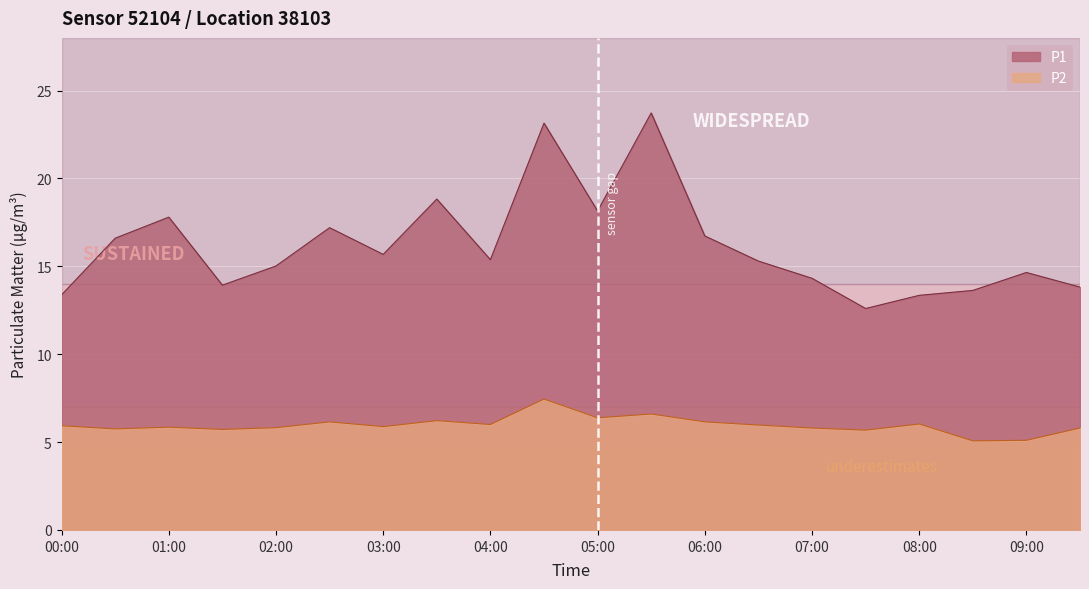

Is it true that P1 equals 16.6 at 00:30?

True